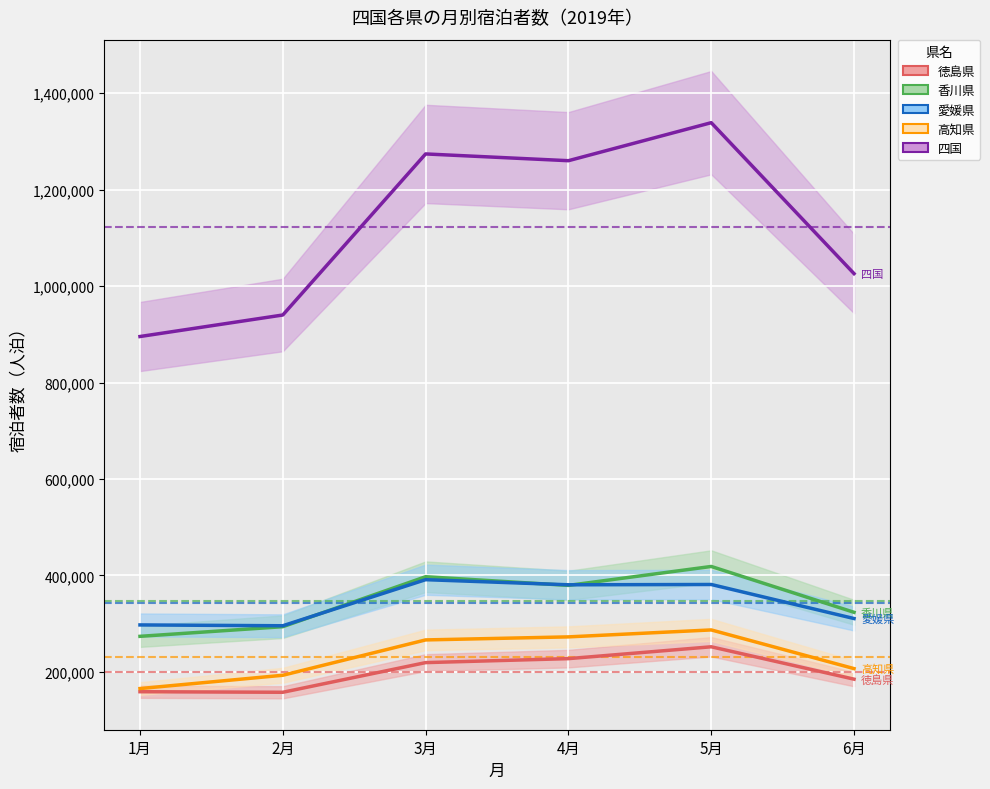

True or false: 高知県 and 四国 intersect in this chart.

False